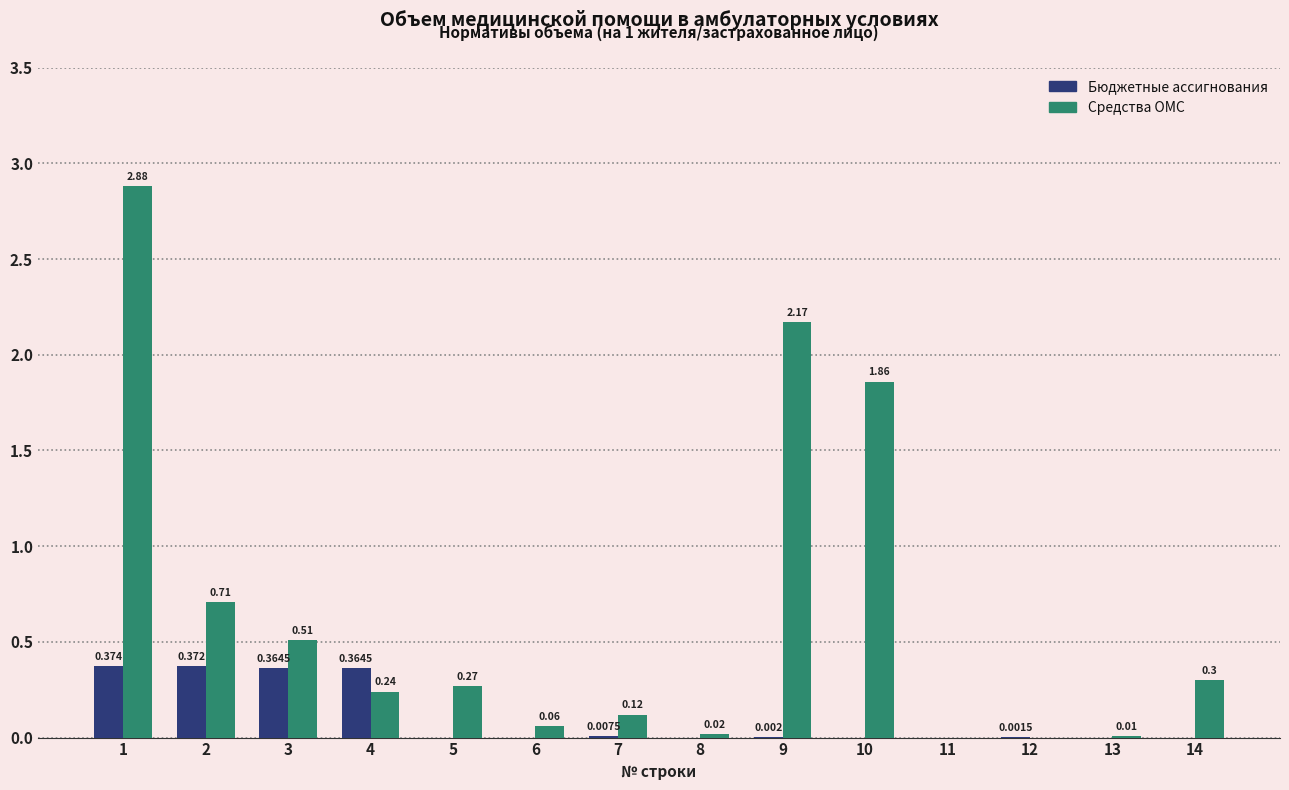

Are the bars grouped side by side (vs. stacked)?

Yes